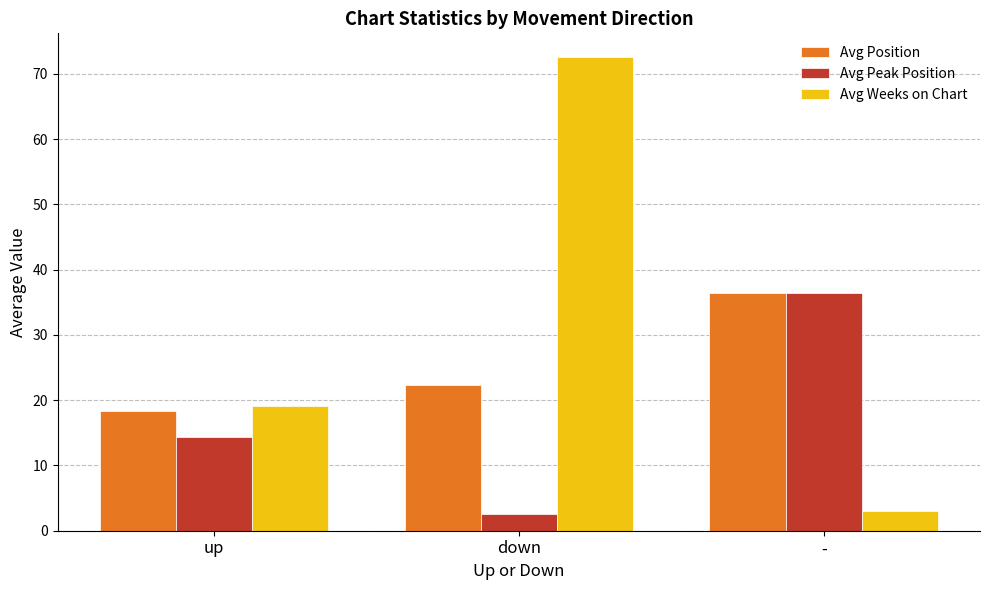

At how many categories does at least one series exceed 9?

3